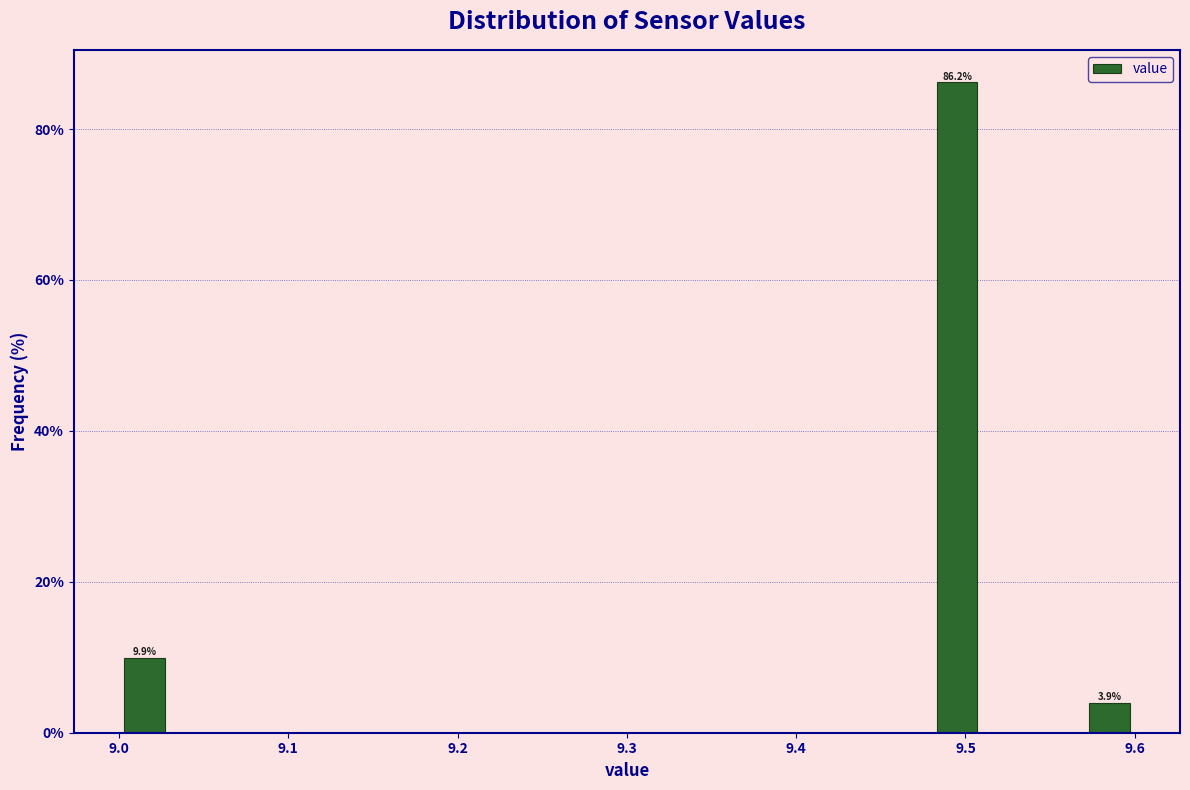

Read against the x-axis, roughly where is the centre of the tallest bar?

9.50